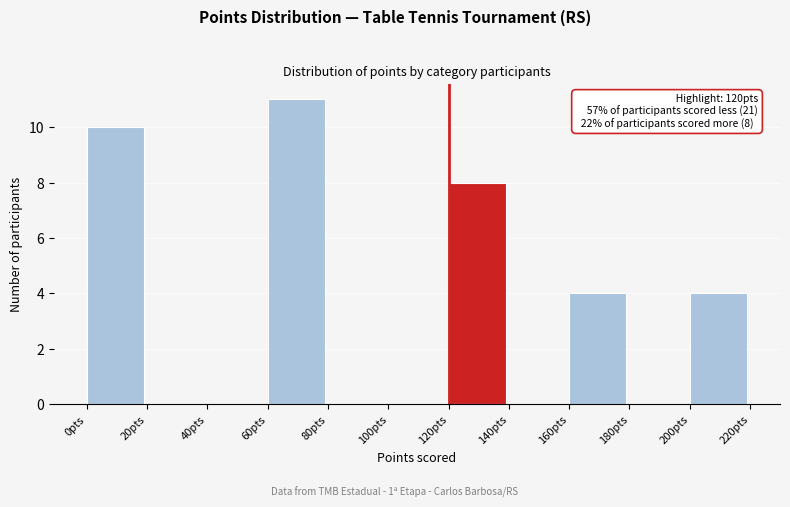

Which range on the x-axis has the tallest bar?

60 to 80